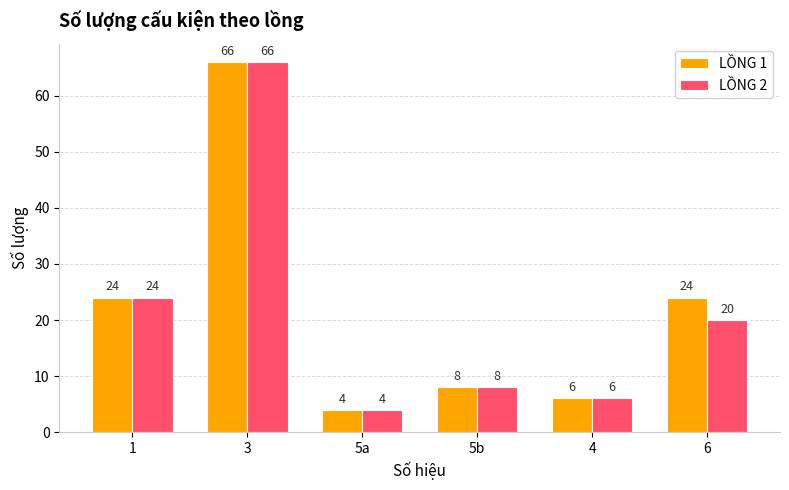

What is the spread (max minus min) of values at 6?

4